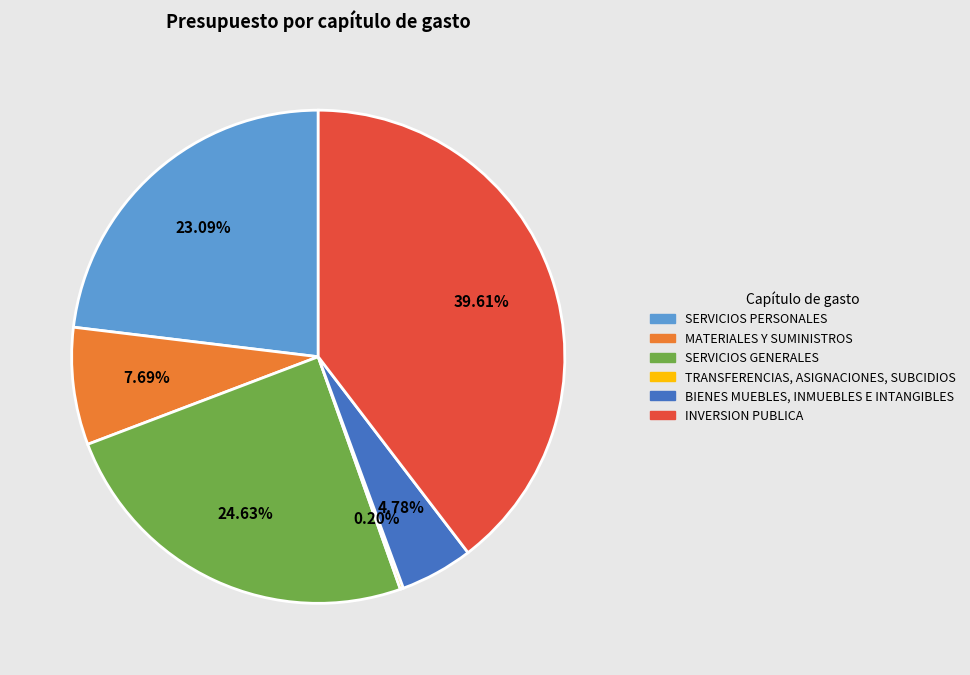

Is BIENES MUEBLES, INMUEBLES E INTANGIBLES the majority of the pie?

No